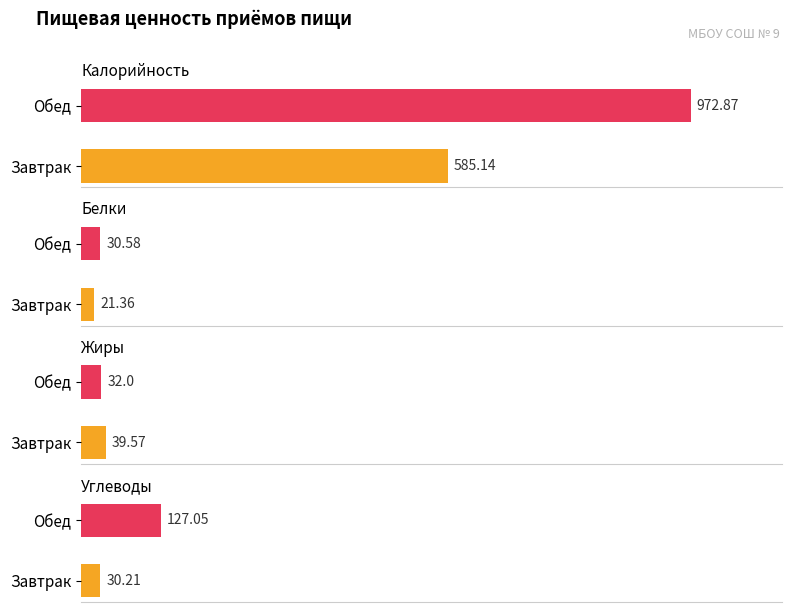

List the labels in order of Жиры value, largest first.

Завтрак, Обед